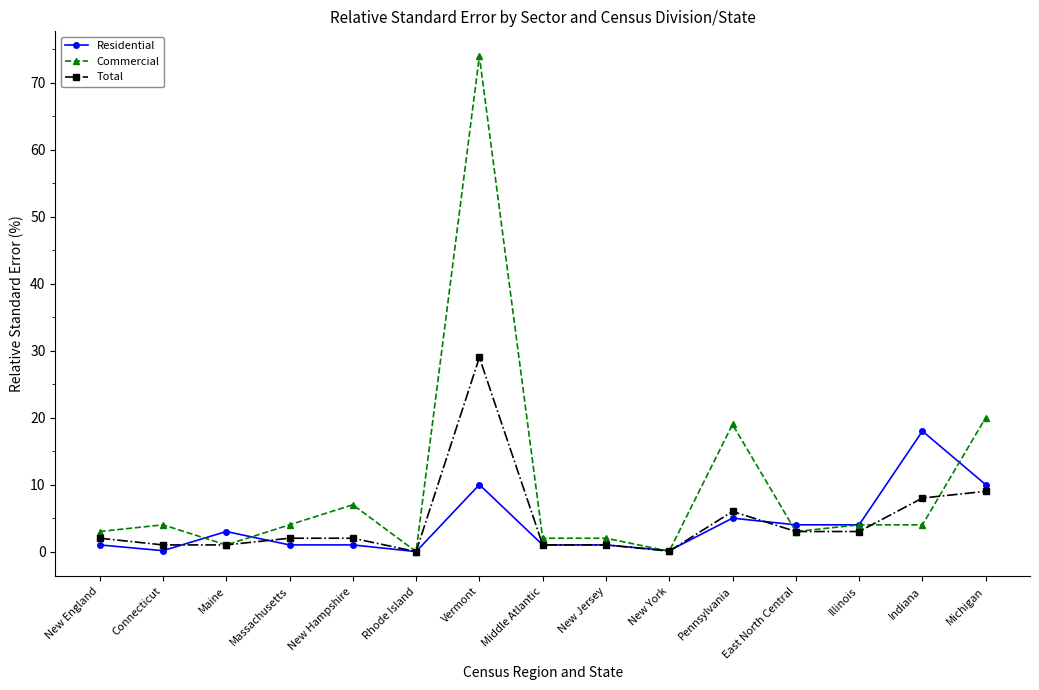

Rank the series by their maximum value, from lowest to highest.

Residential, Total, Commercial